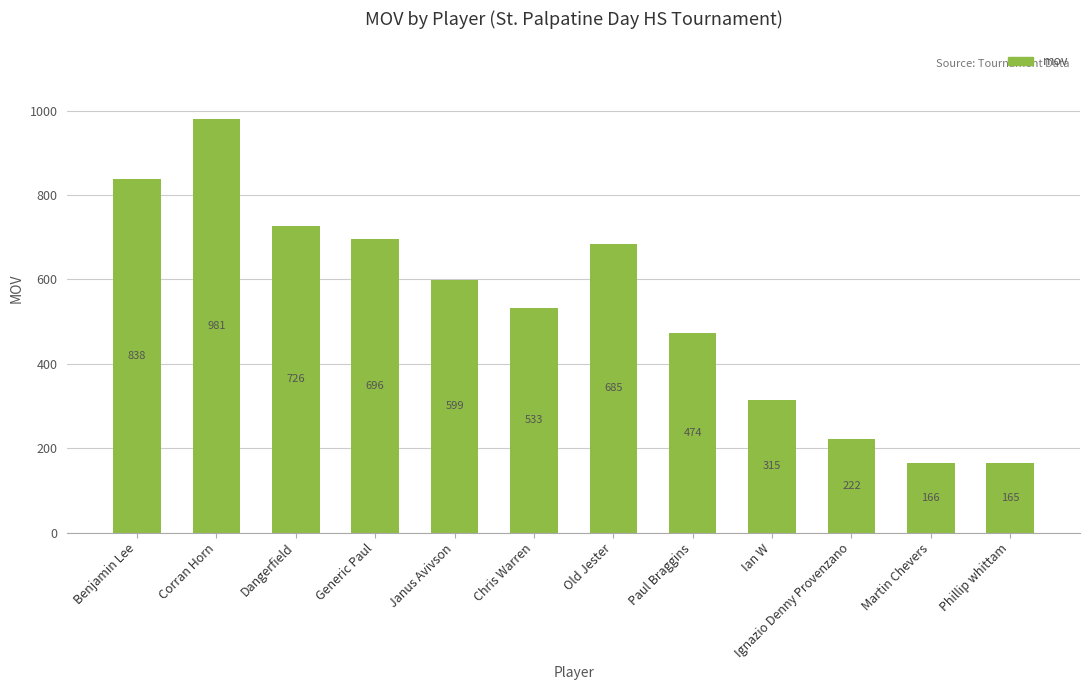

What position from the right is Janus Avivson?

8